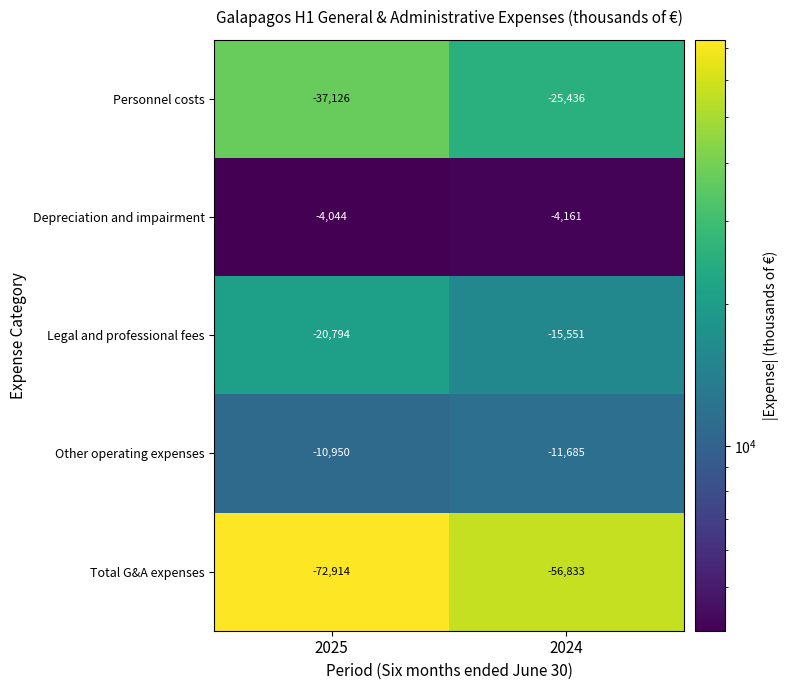

Rank the categories by Personnel costs value from highest to lowest.

2024, 2025